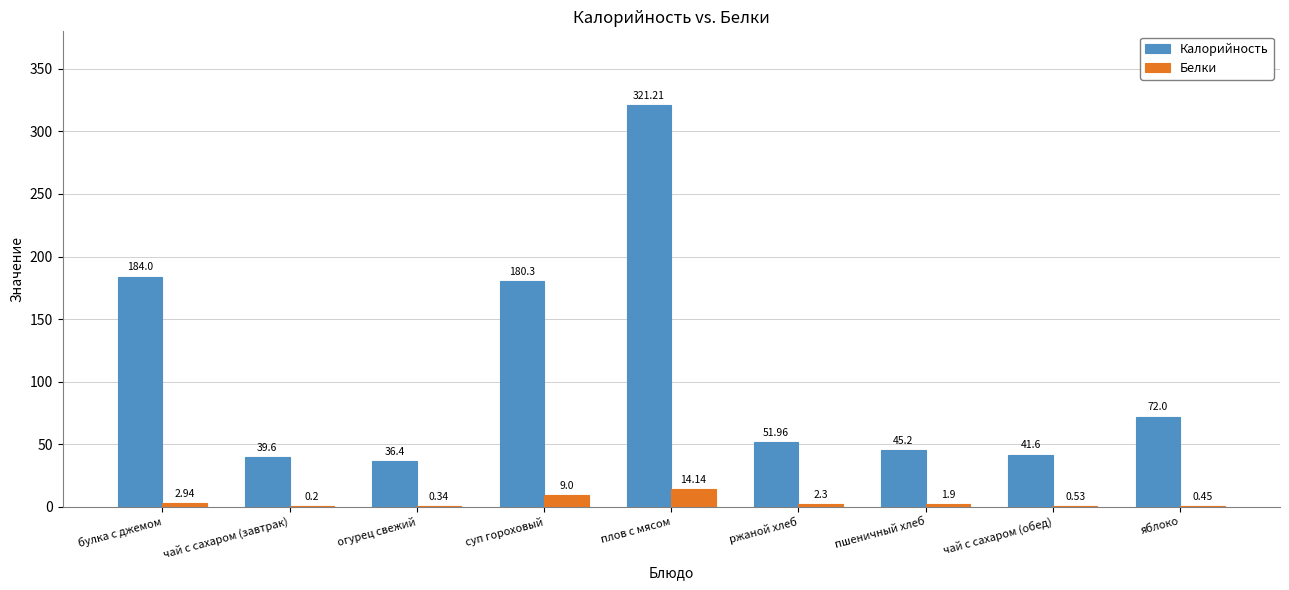

Is the value of Калорийность at чай с сахаром (обед) greater than the value of Белки at огурец свежий?

Yes